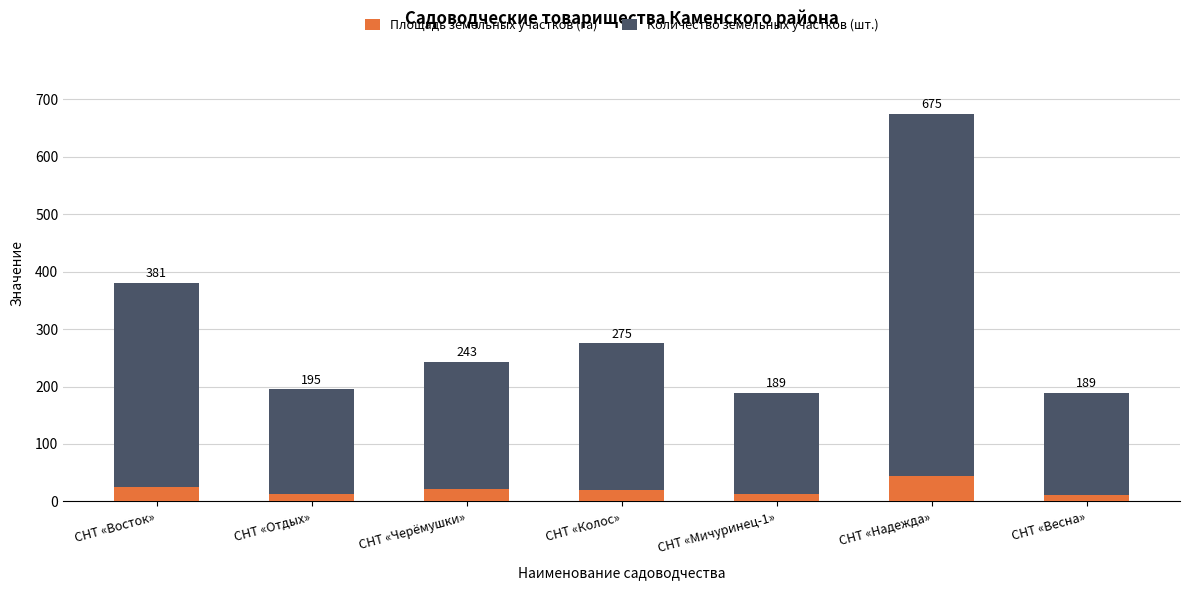

Rank the categories by Площадь земельных участков (га) value from highest to lowest.

СНТ «Надежда», СНТ «Восток», СНТ «Черёмушки», СНТ «Колос», СНТ «Отдых», СНТ «Мичуринец-1», СНТ «Весна»